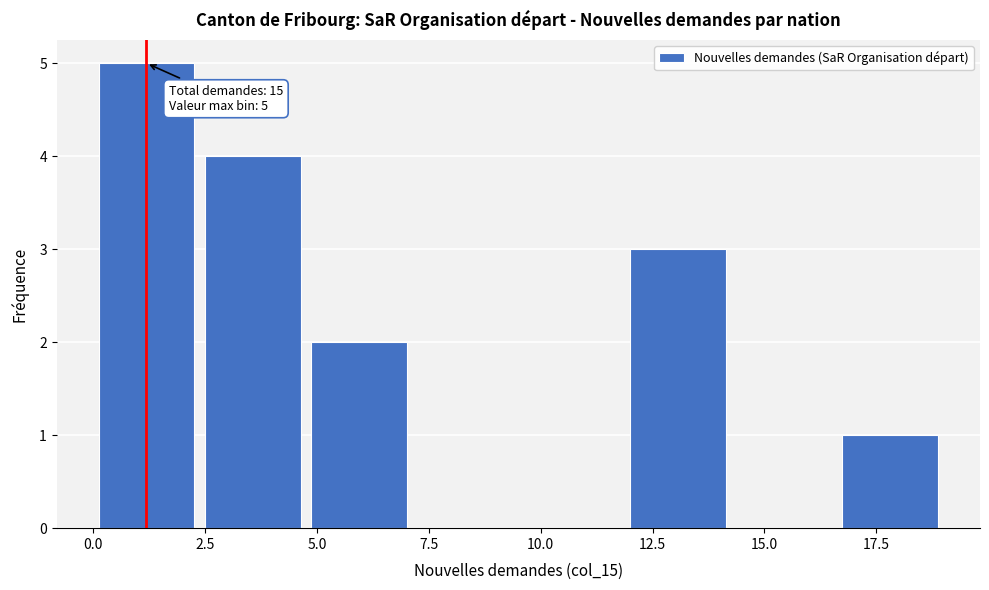

Which range on the x-axis has the tallest bar?

0.0 to 2.5